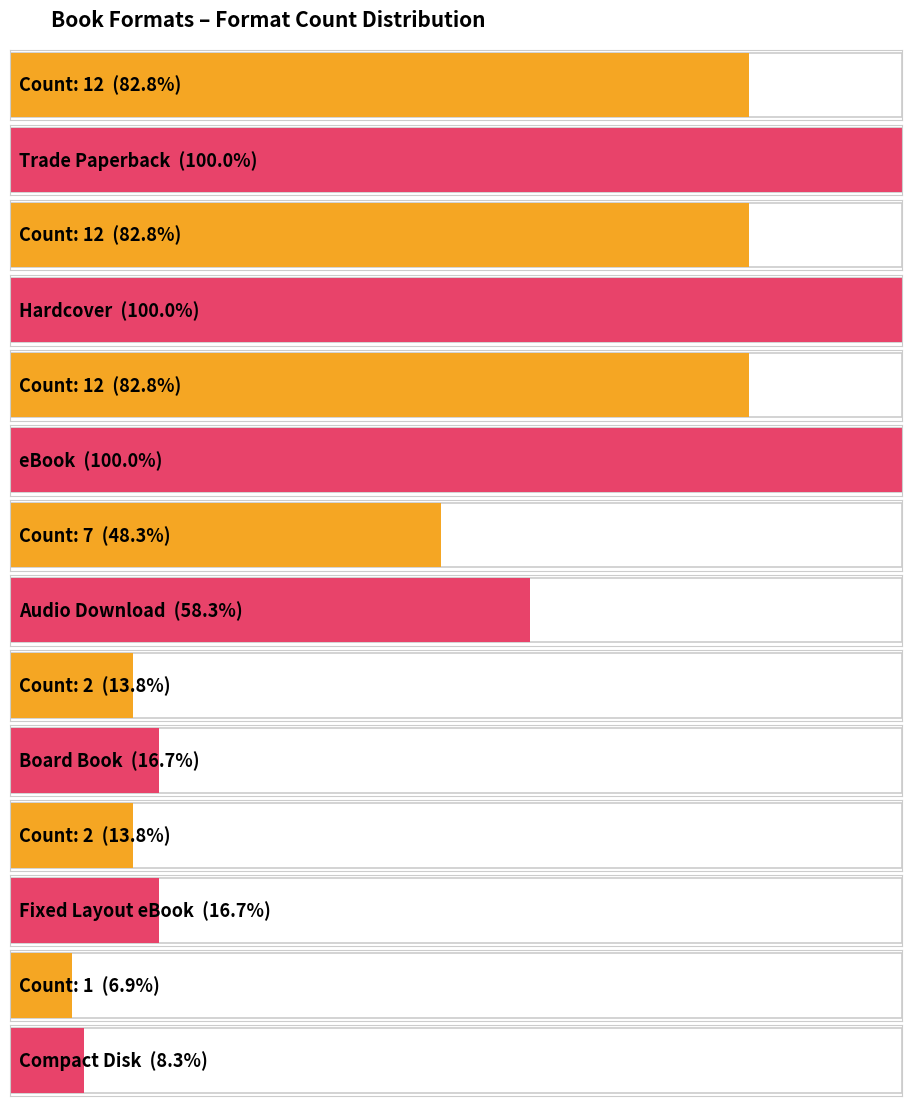

List the labels in order of value, largest first.

Trade Paperback, Hardcover, eBook, Audio Download, Board Book, Fixed Layout eBook, Compact Disk